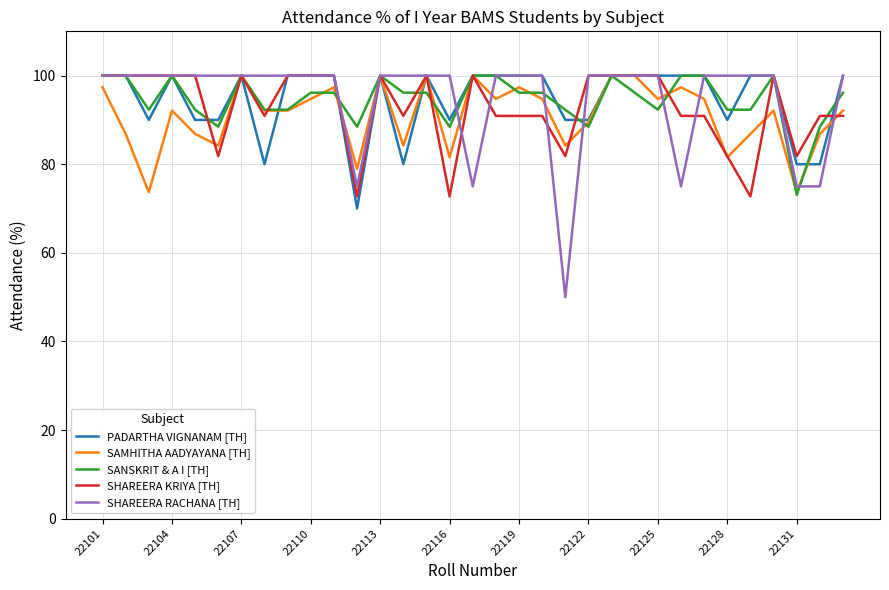

What is the maximum value shown in the chart?

100.0